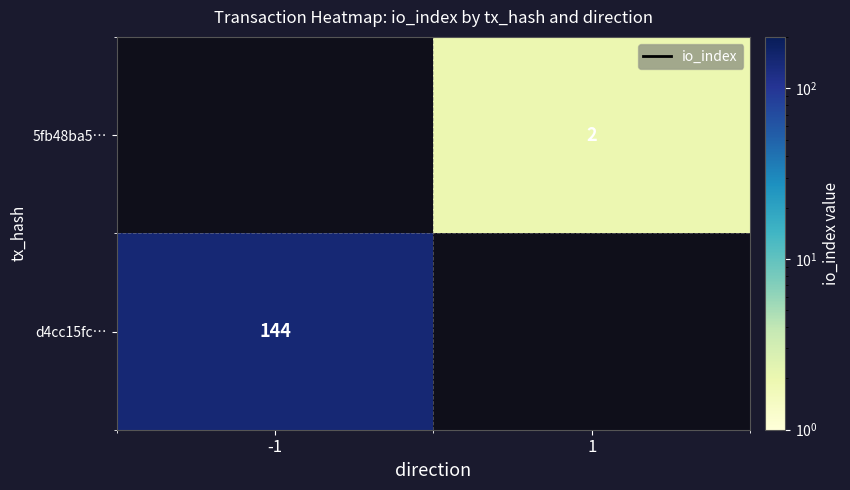

Which category has the lowest value in the 5fb48ba5… series?

-1